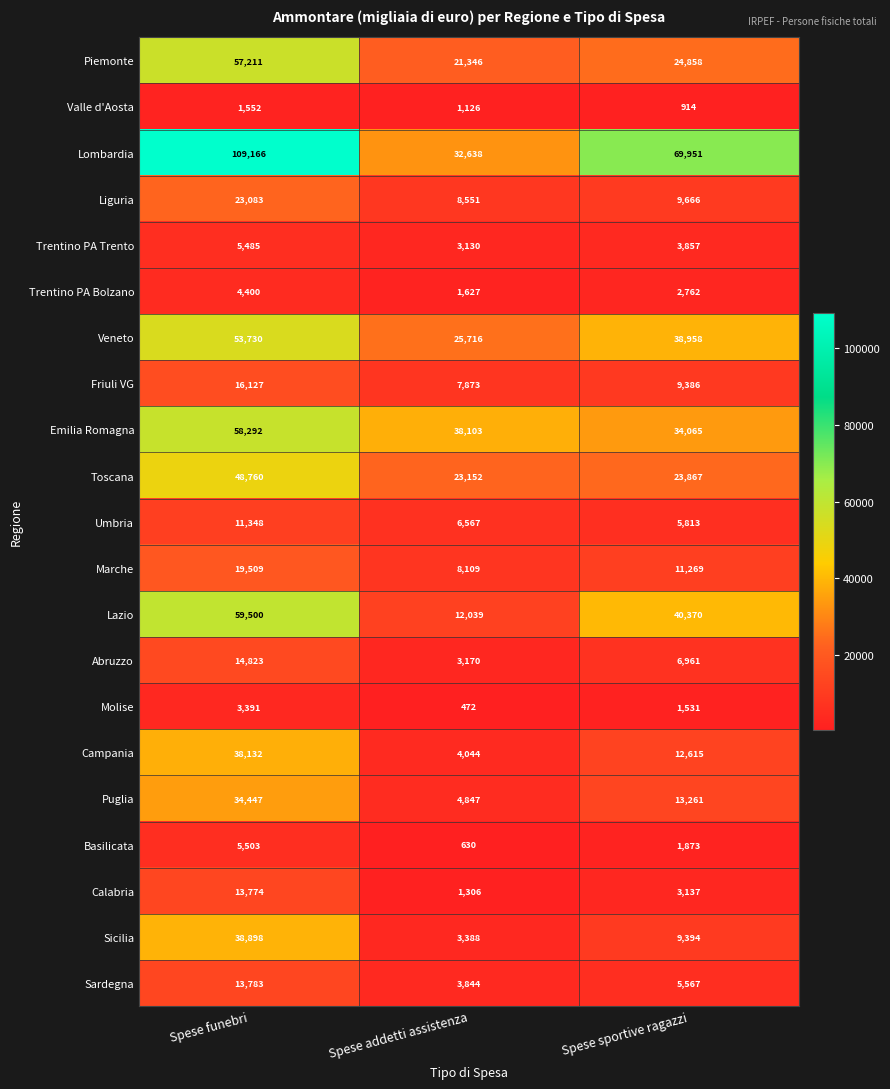

Read the Toscana value at Spese funebri, to the nearest 100.

48800